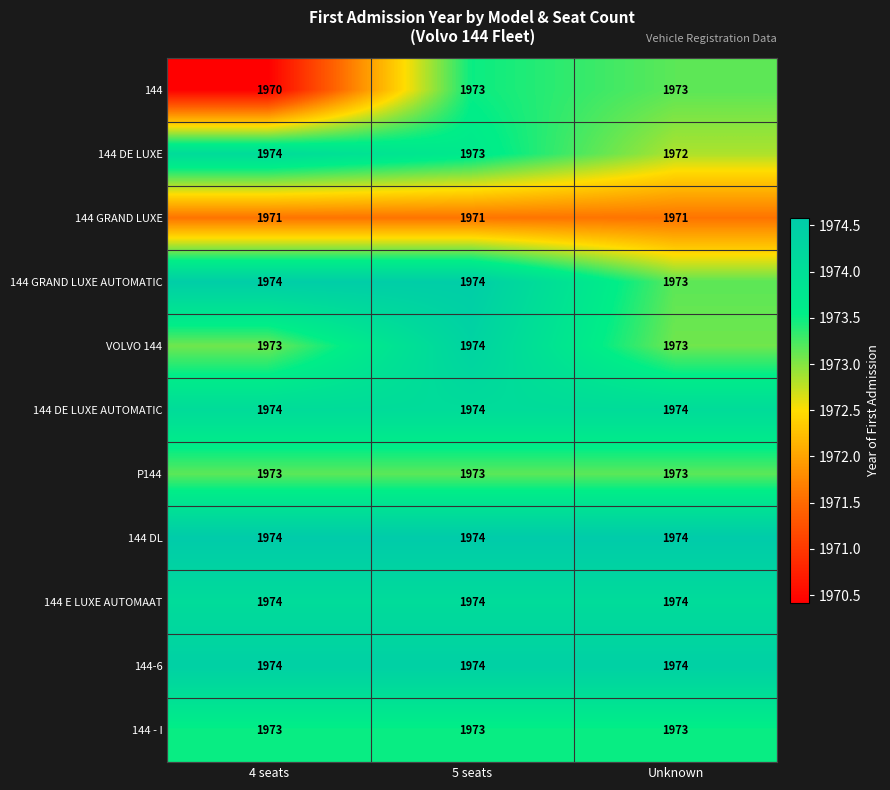

What is the difference between the highest and lowest values at 4 seats?

4